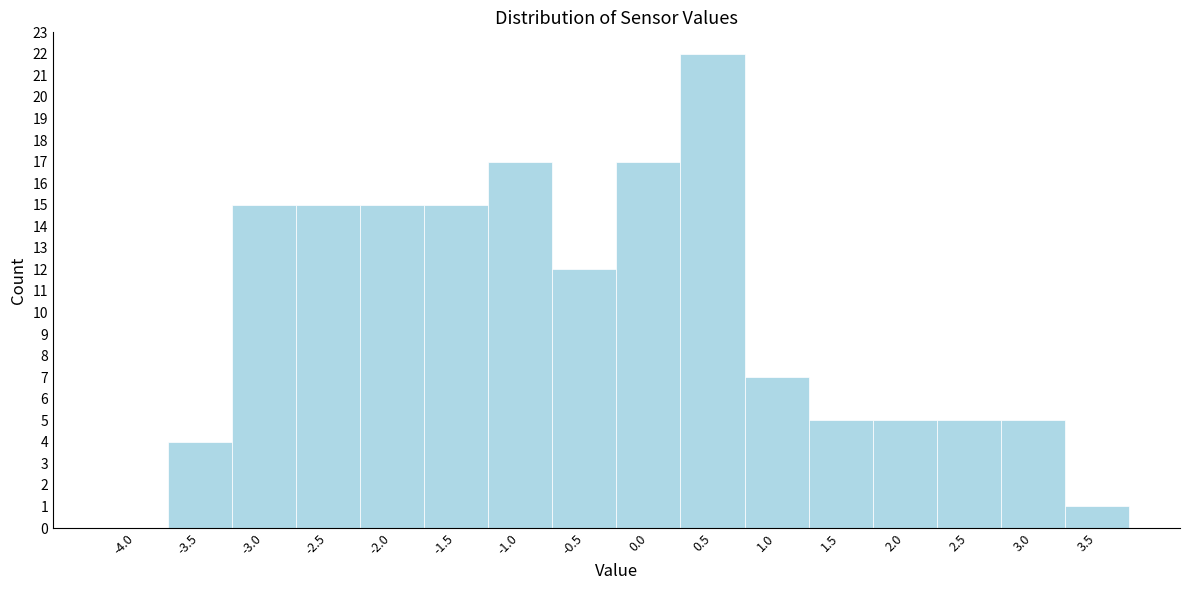

Reading left to right, what are all the values shown in this chart?

-4.0=0	-3.5=4	-3.0=15	-2.5=15	-2.0=15	-1.5=15	-1.0=17	-0.5=12	0.0=17	0.5=22	1.0=7	1.5=5	2.0=5	2.5=5	3.0=5	3.5=1